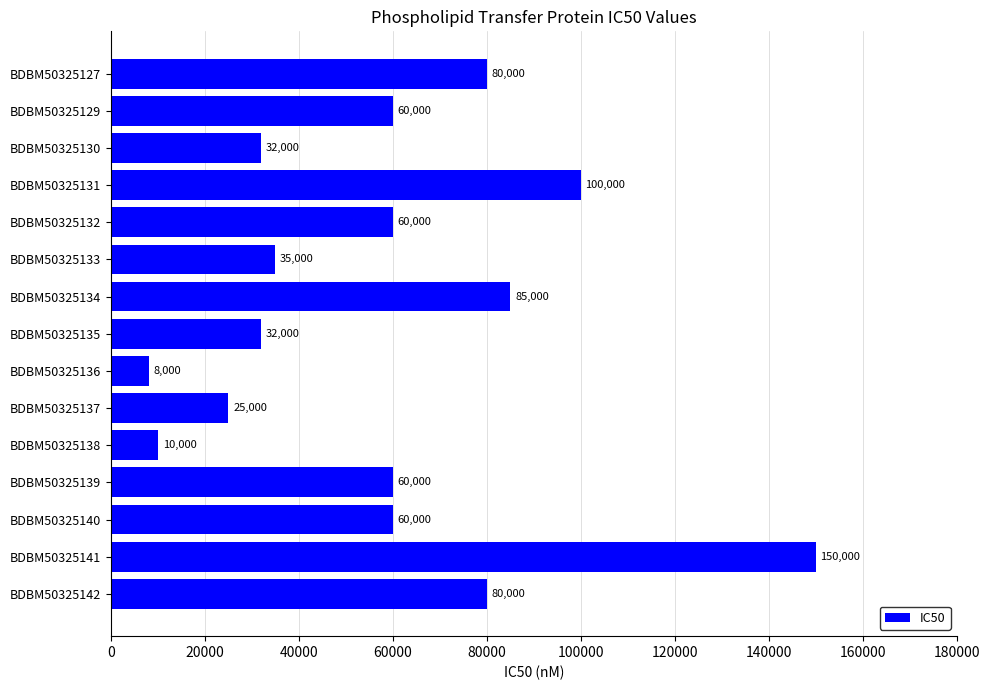

What is the value of the 5th bar from the top?

60000